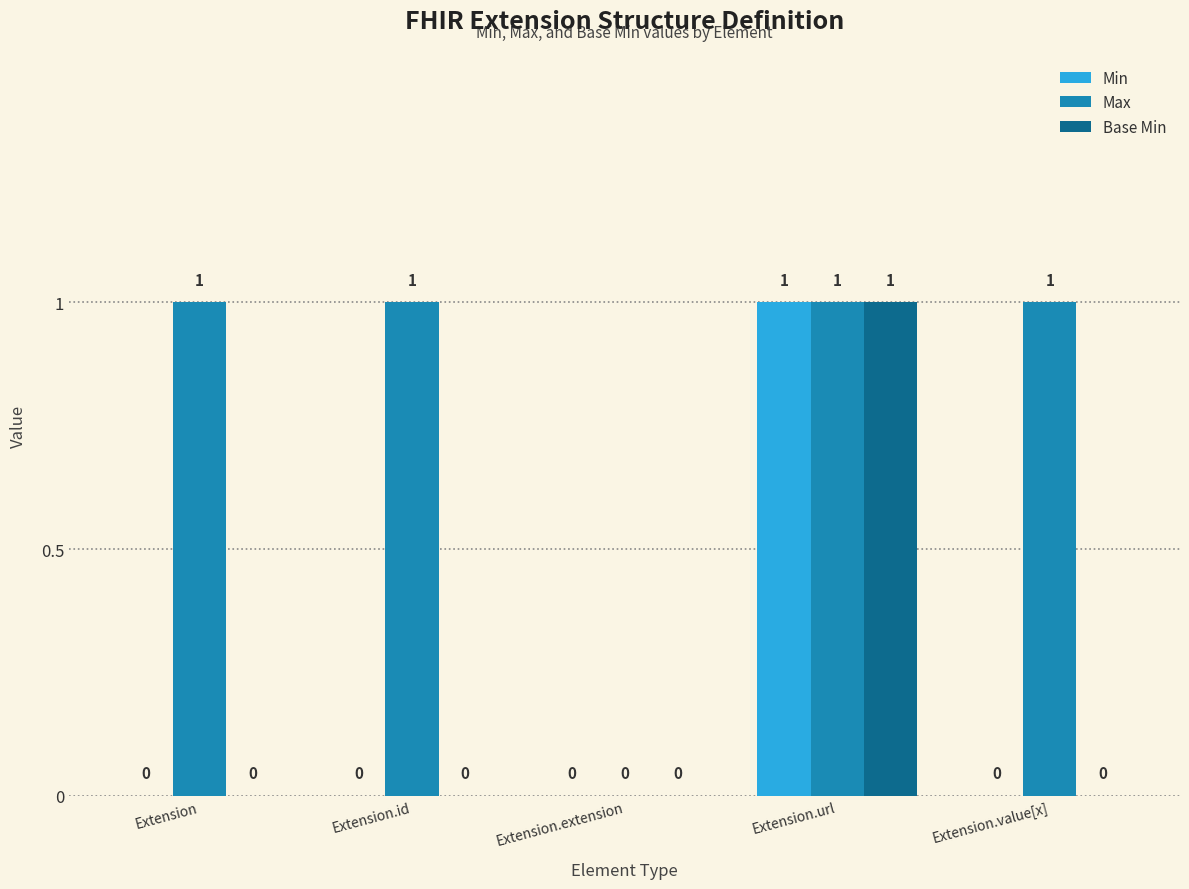

What is the maximum value for Base Min?

1